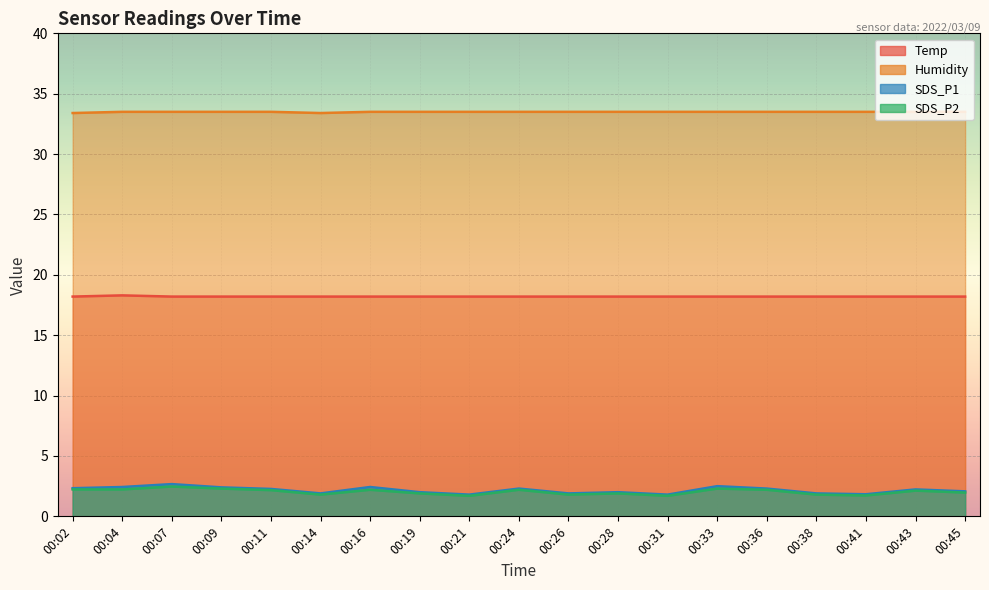

Which label corresponds to the smallest value in the chart?

00:21